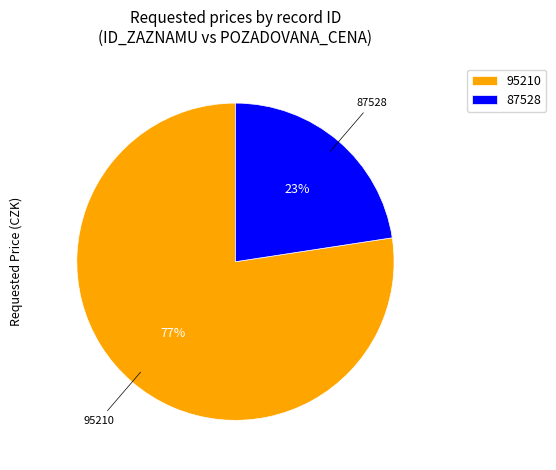

How many slices are in this pie chart?

2